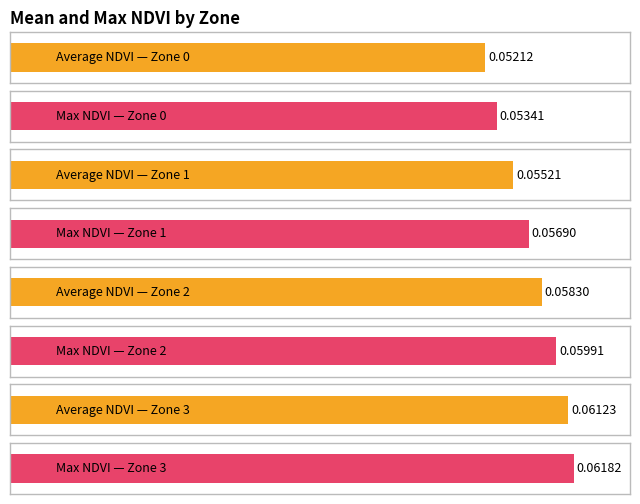

What is the value of the Average NDVI bar at the 4th from the left?

0.1